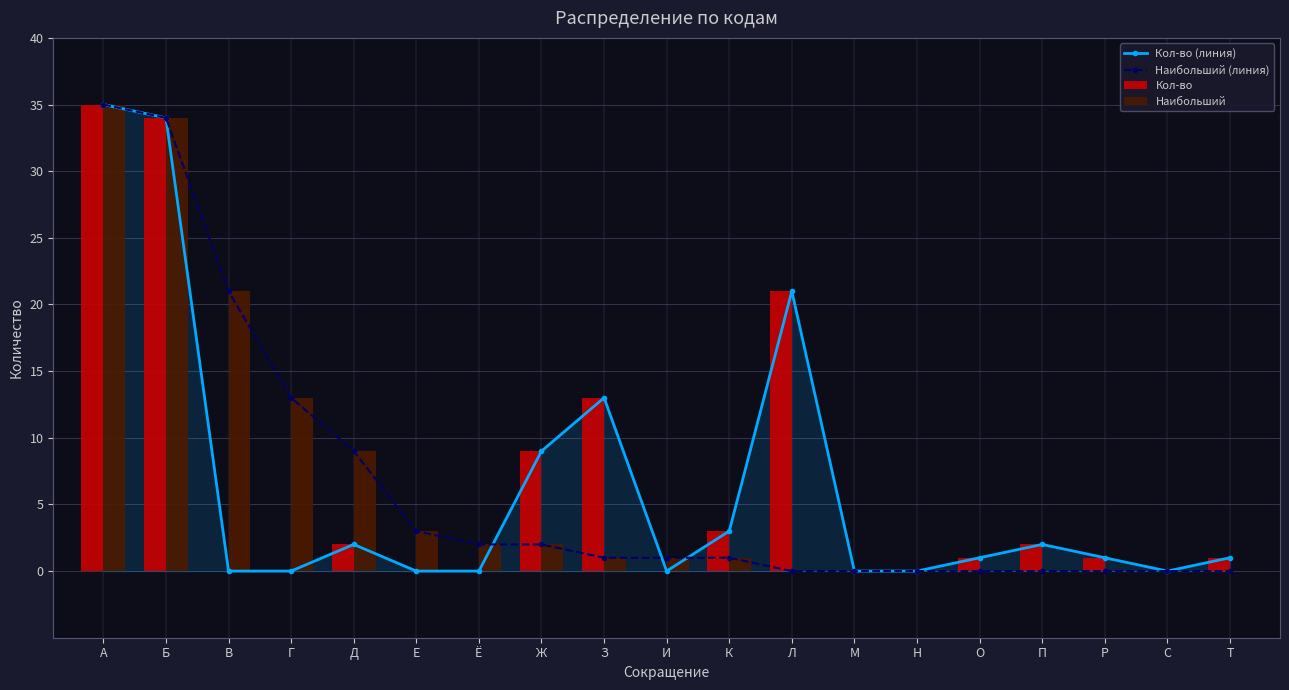

Which label corresponds to the largest value in the chart?

А